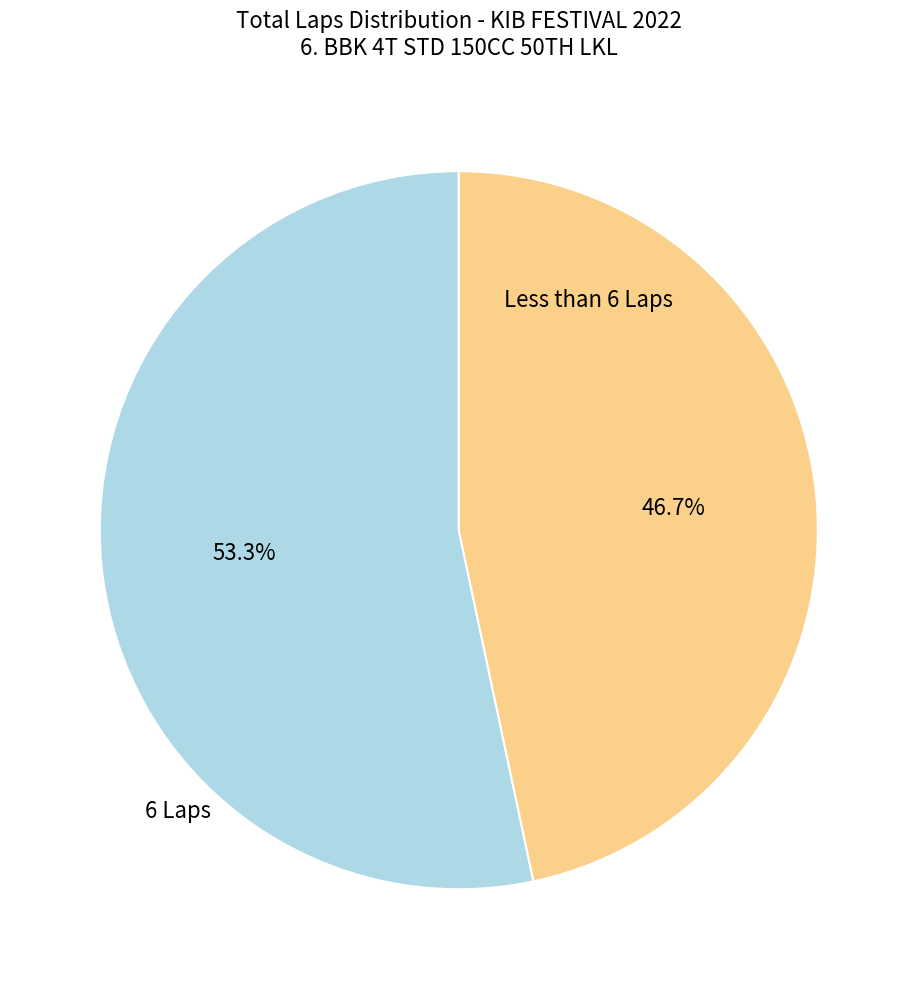

Rank the categories by value from lowest to highest.

Less than 6 Laps, 6 Laps